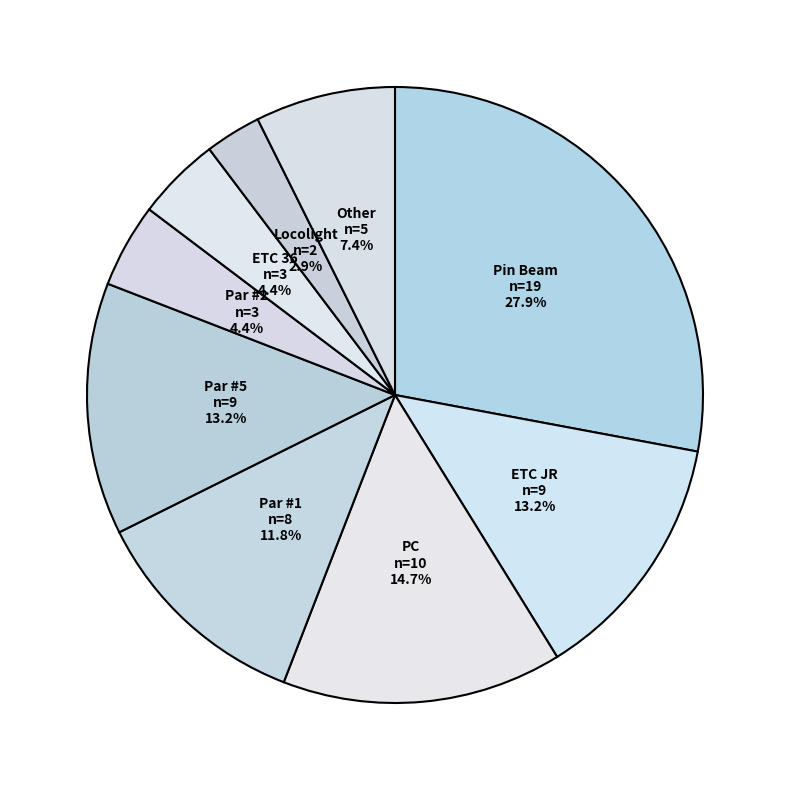

Is there a majority slice in this chart?

No